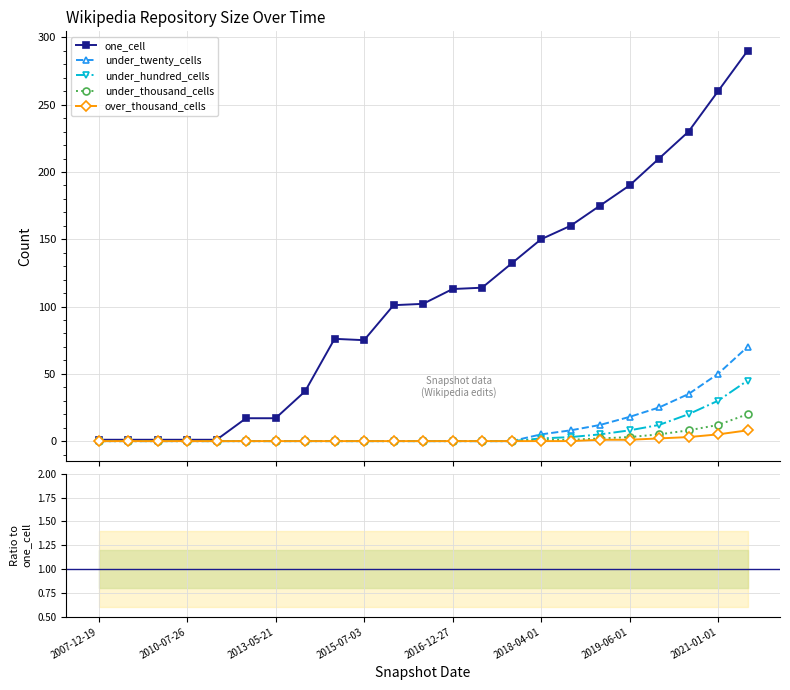

Is the value of under_thousand_cells at 20 greater than the value of under_twenty_cells at 2019-06-01?

Yes